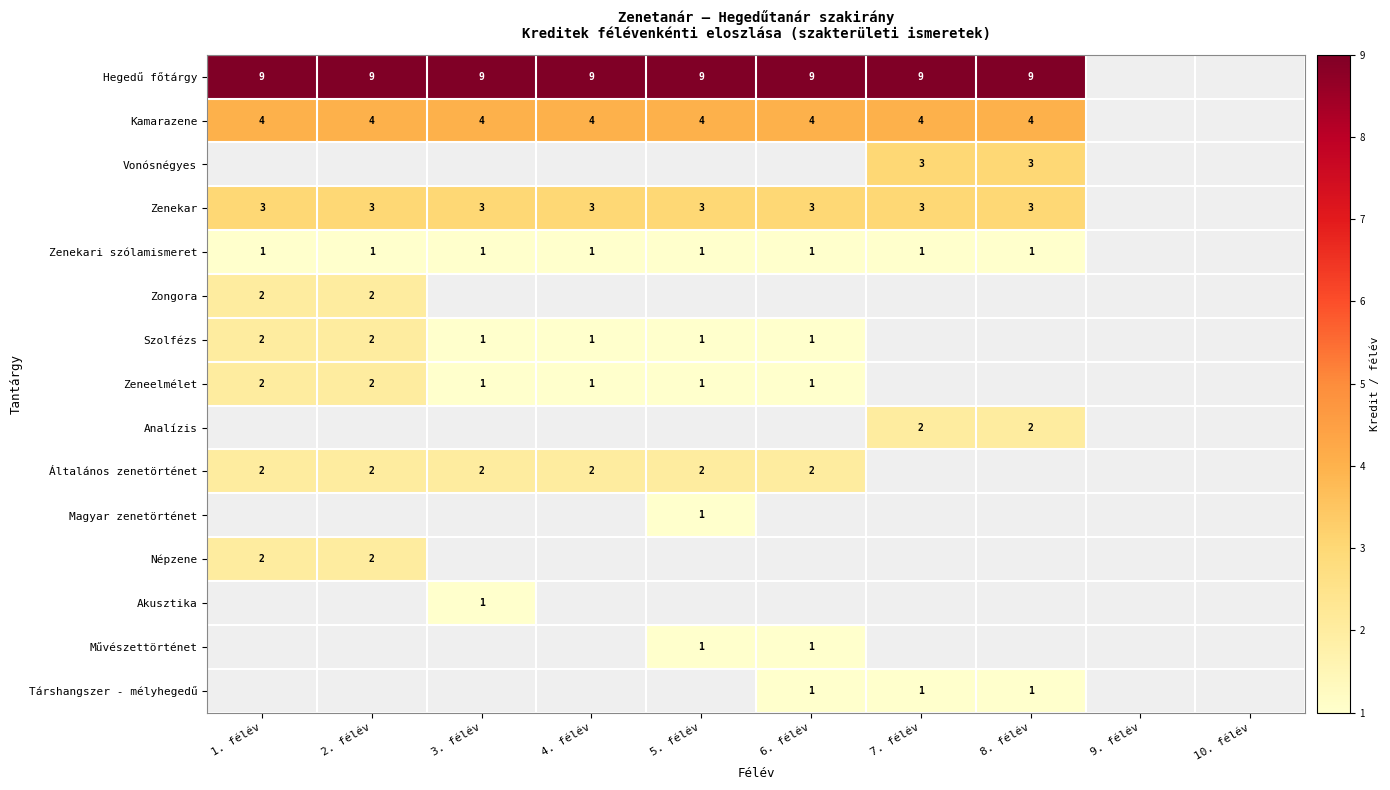

The value of Zeneelmélet at 5. félév is 1. True or false?

True